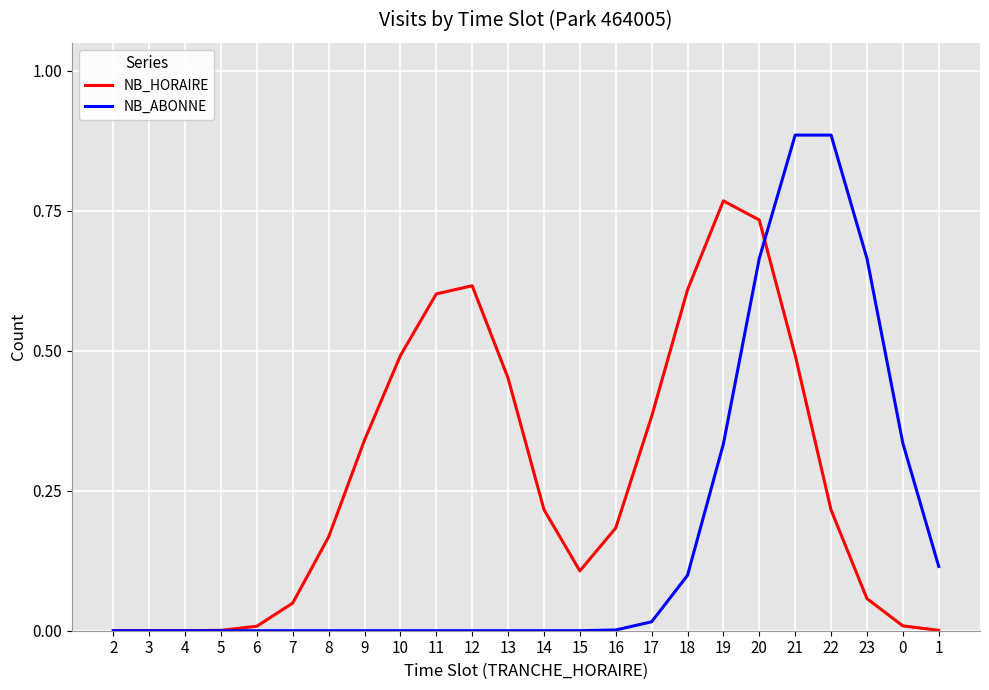

True or false: NB_HORAIRE has a value of 0.0 at 4.

True